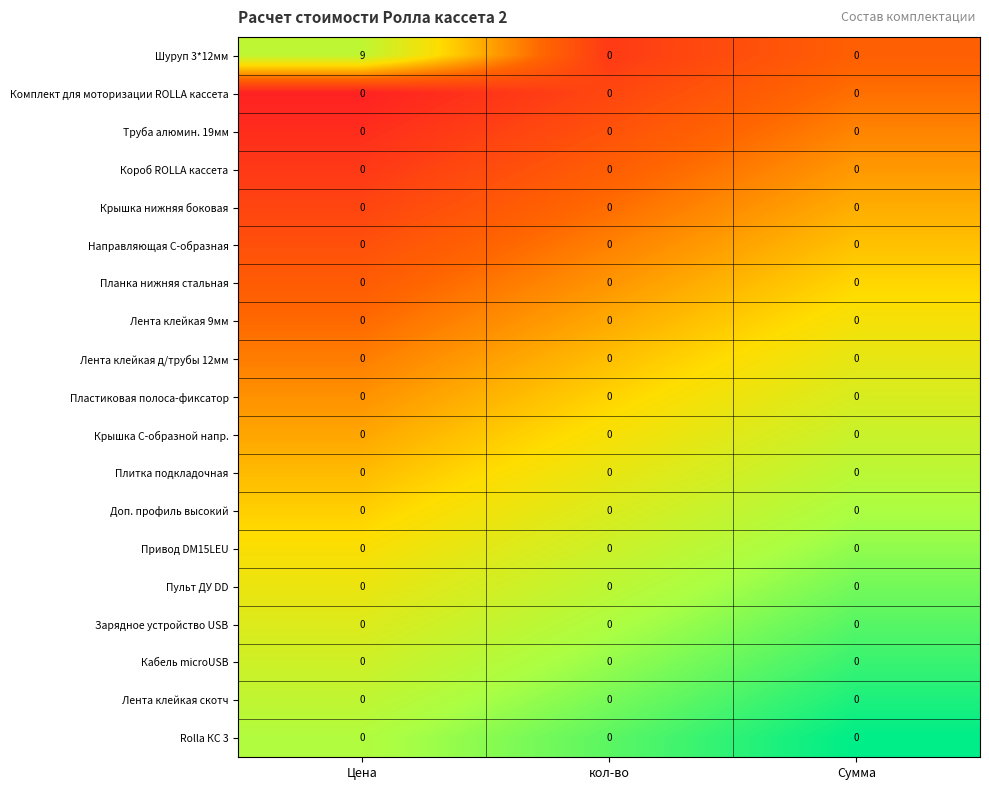

Count the number of data series in this chart.

19